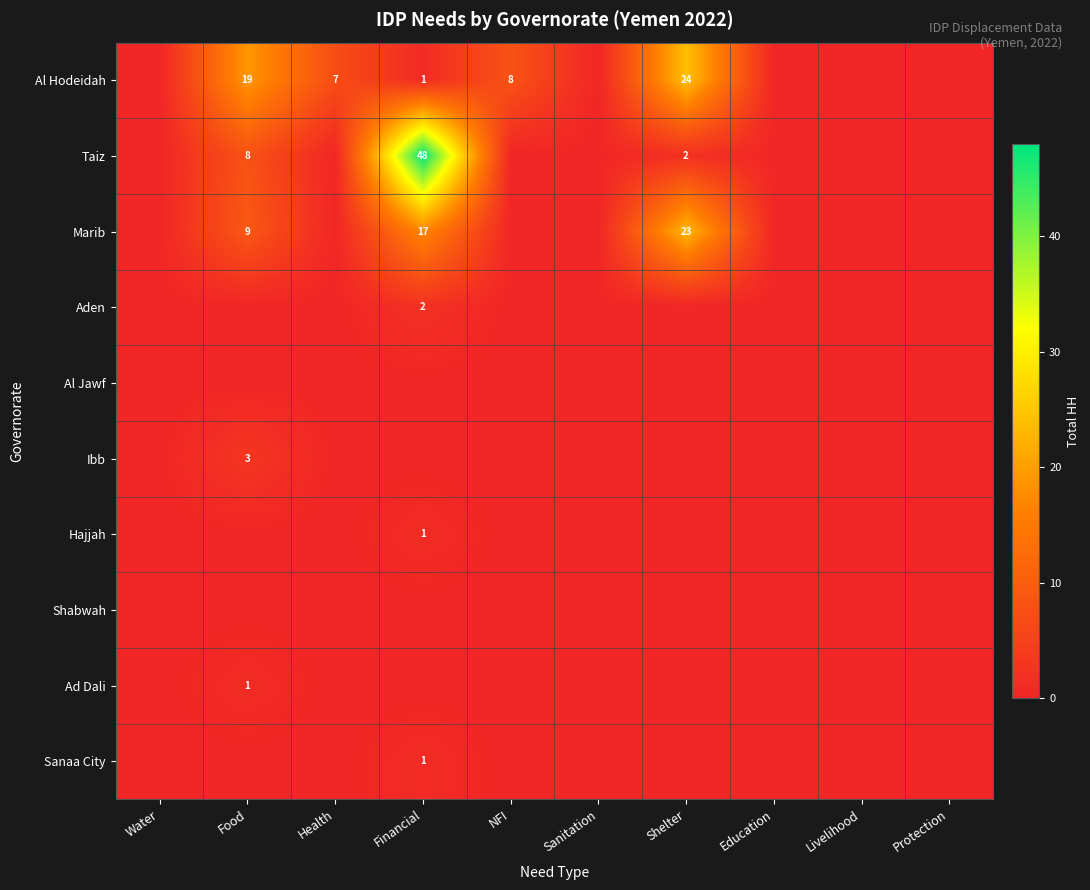

The Marib series shows 17 at Financial. True or false?

True